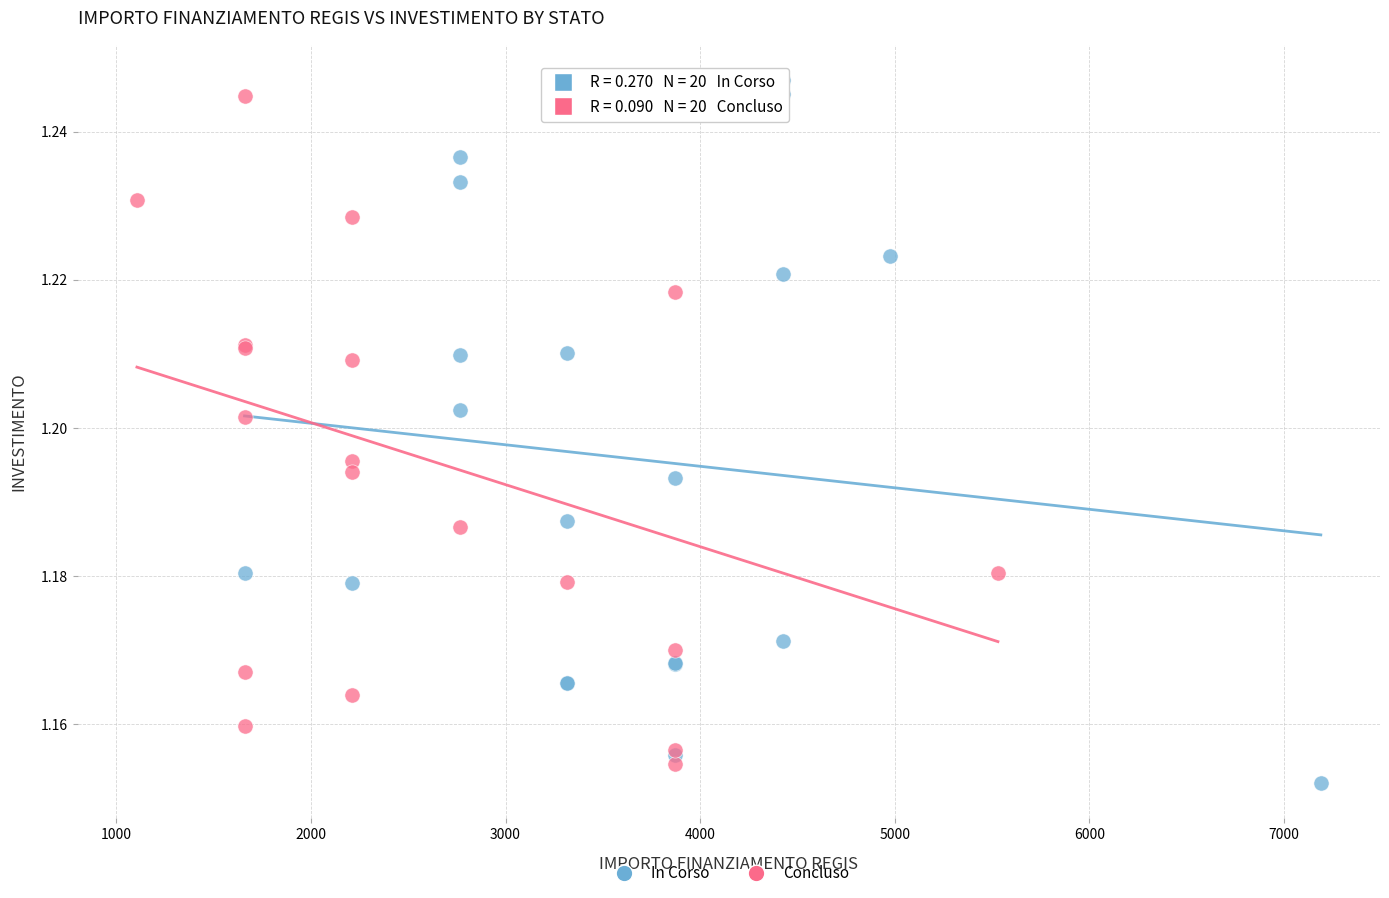

Which series contains the lowest Y value?

In Corso